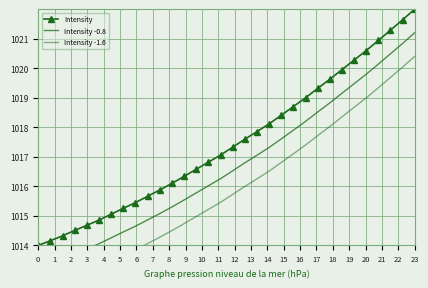

Is it true that Intensity equals 1635.2 at 23?

False